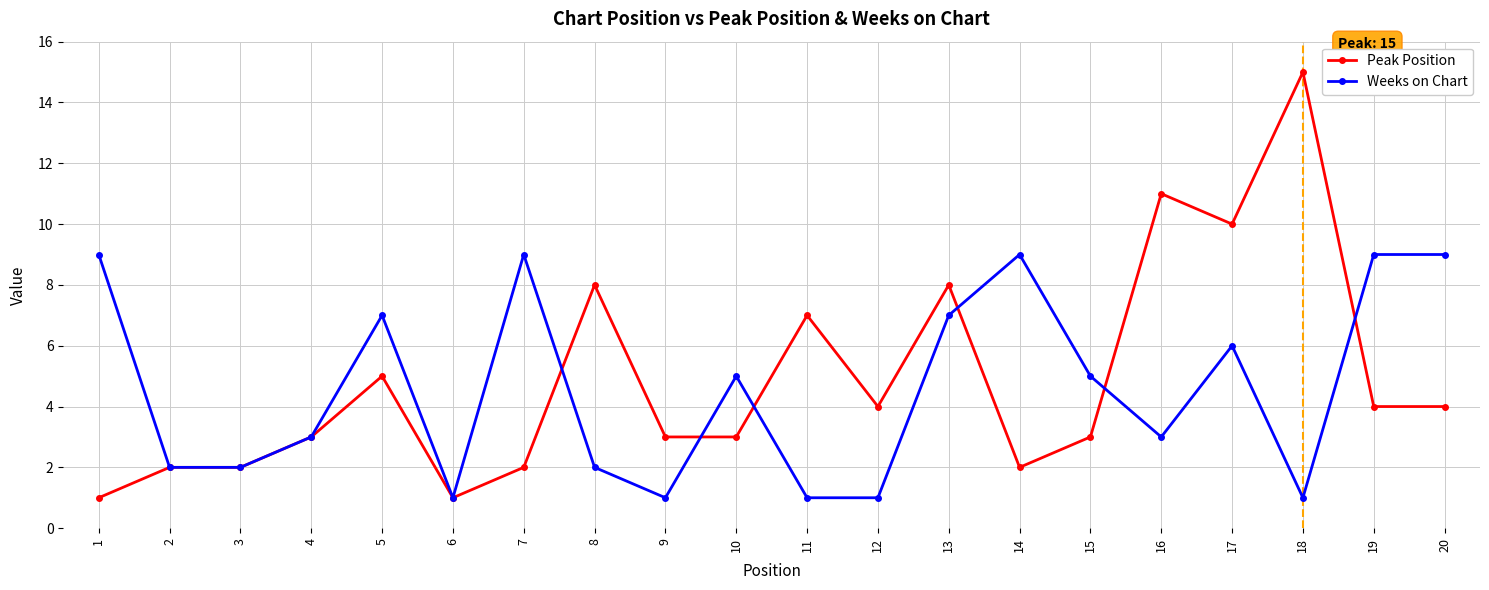

What is the sum of all Weeks on Chart values?

92